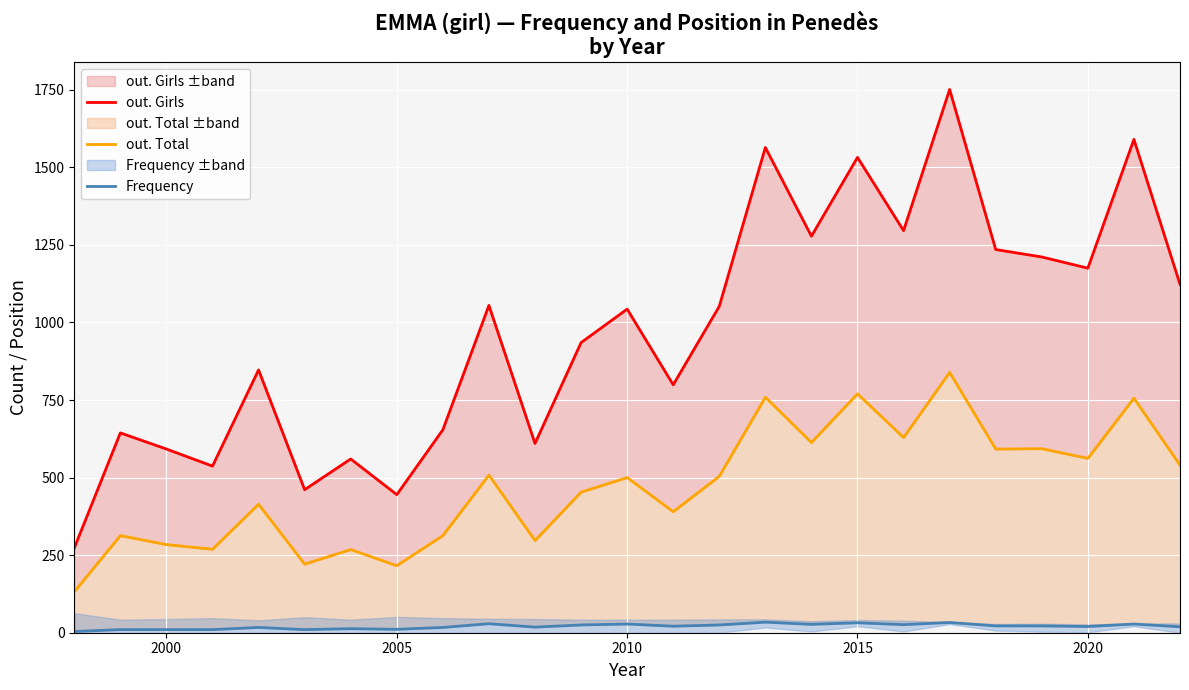

The out. Total series shows 240 at 13. True or false?

False